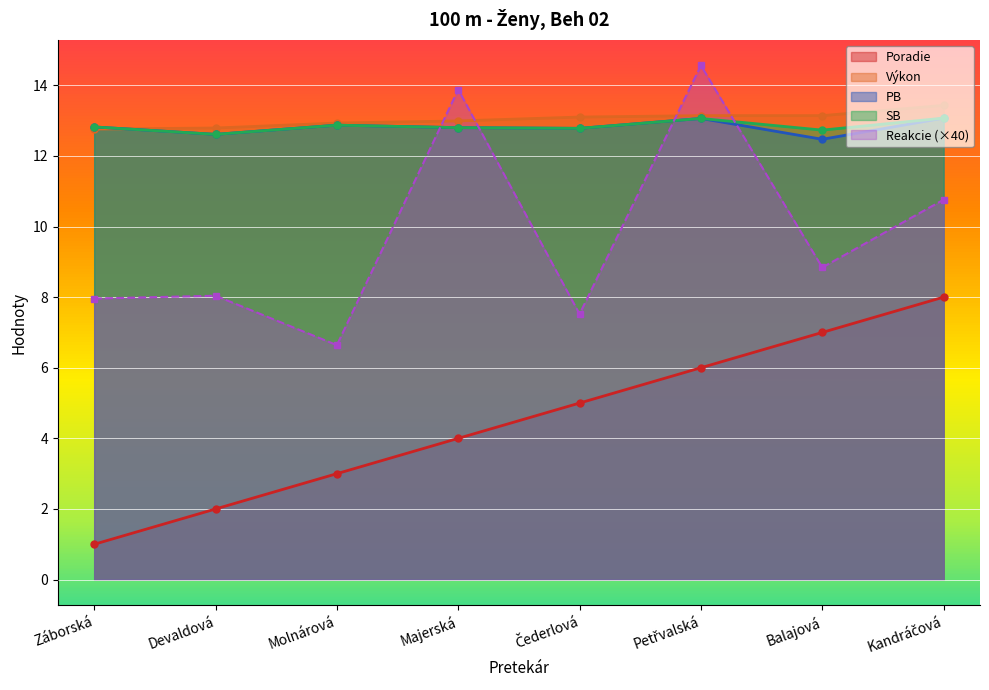

Reading left to right, what are all the values shown in this chart?

Poradie: Záborská=1.0	Devaldová=2.0	Molnárová=3.0	Majerská=4.0	Čederlová=5.0	Petřvalská=6.0	Balajová=7.0	Kandráčová=8.0
Výkon: Záborská=12.8	Devaldová=12.8	Molnárová=12.9	Majerská=13.0	Čederlová=13.1	Petřvalská=13.1	Balajová=13.1	Kandráčová=13.4
Reakcie: Záborská=8.0	Devaldová=8.0	Molnárová=6.6	Majerská=13.9	Čederlová=7.5	Petřvalská=14.6	Balajová=8.8	Kandráčová=10.8
PB: Záborská=12.8	Devaldová=12.6	Molnárová=12.9	Majerská=12.8	Čederlová=12.8	Petřvalská=13.1	Balajová=12.5	Kandráčová=13.1
SB: Záborská=12.8	Devaldová=12.6	Molnárová=12.9	Majerská=12.8	Čederlová=12.8	Petřvalská=13.1	Balajová=12.7	Kandráčová=13.1